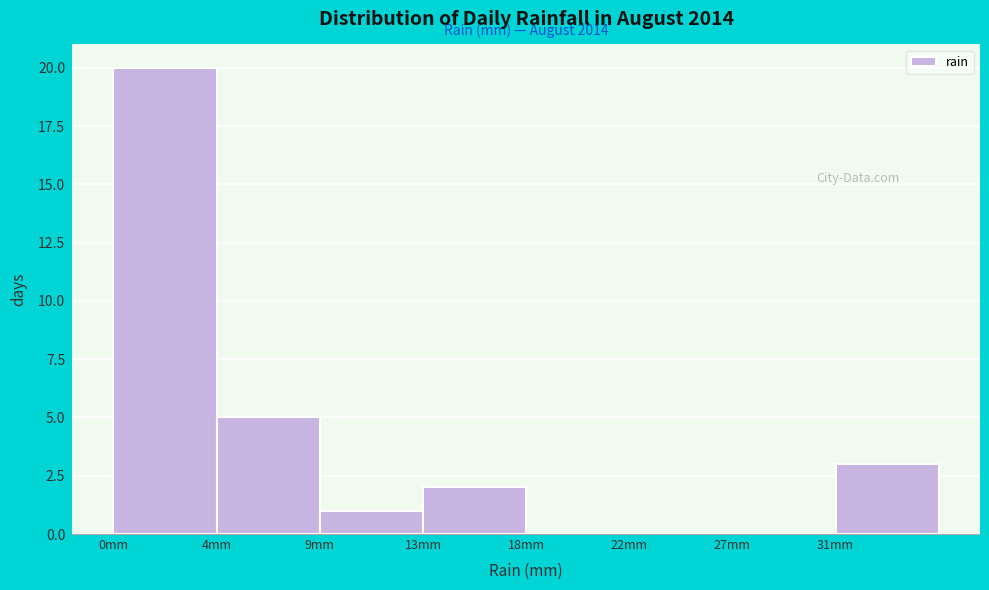

Reading left to right, extract all data points from this chart.

0mm=20	4mm=5	9mm=1	13mm=2	18mm=0	22mm=0	27mm=0	31mm=3